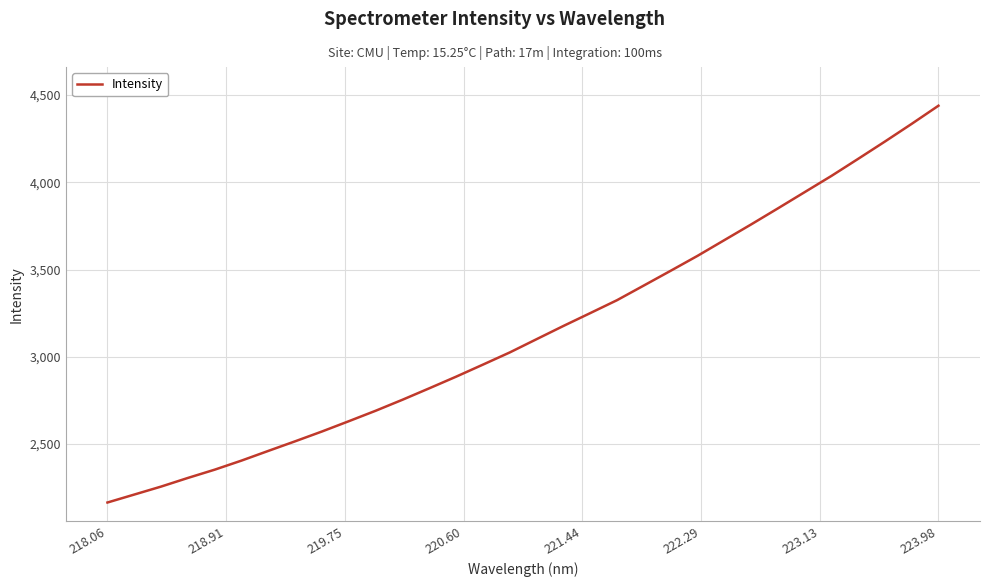

What is the greatest value displayed?

4438.9